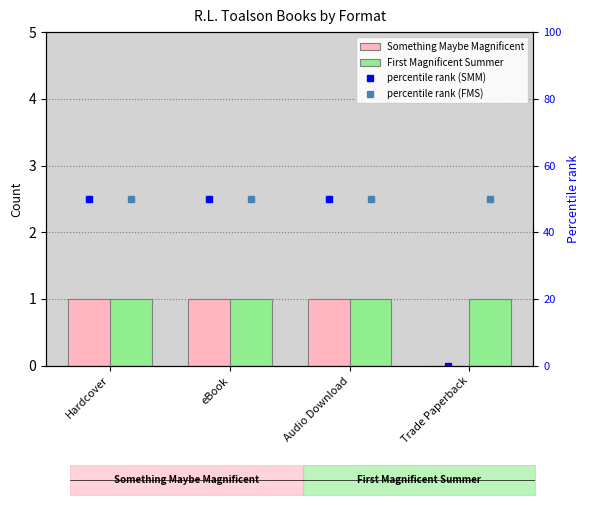

Rank the categories by First Magnificent Summer value from highest to lowest.

Hardcover, eBook, Audio Download, Trade Paperback